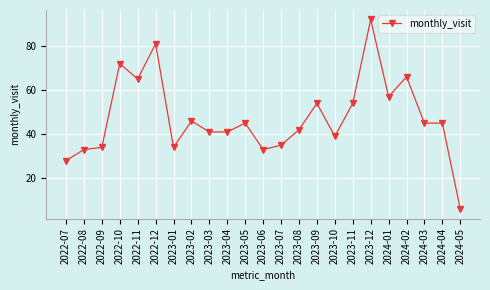

What position from the right is 2022-11?

19